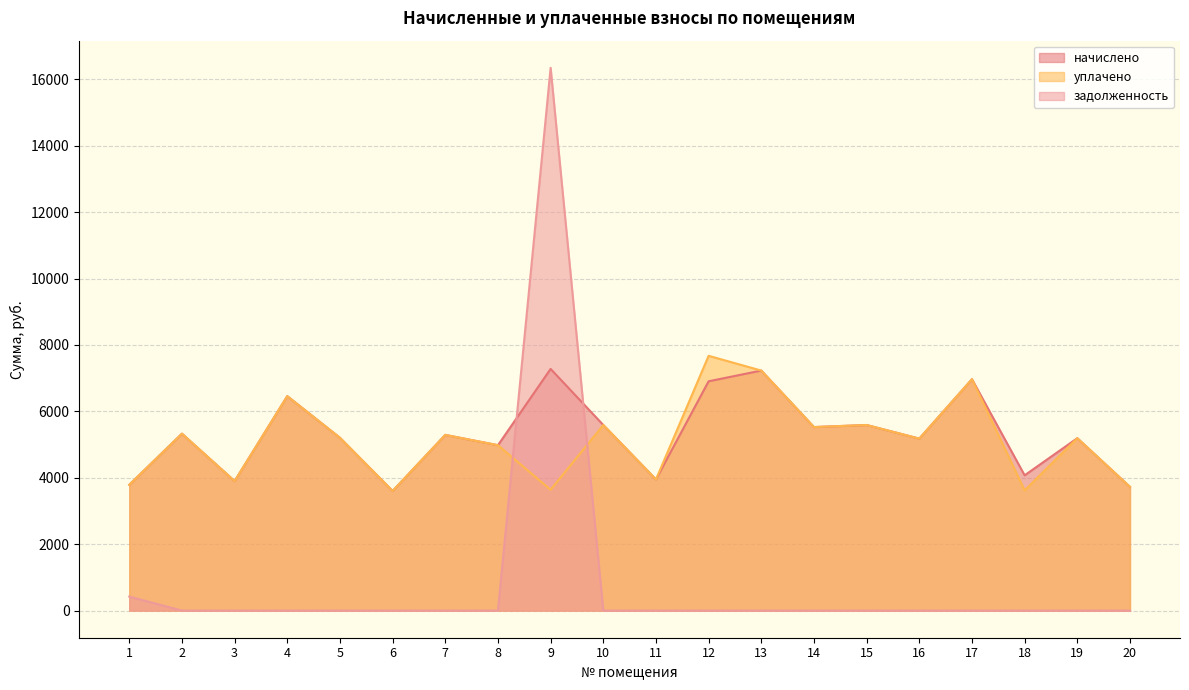

Where is начислено nearest to the value 5440?

14